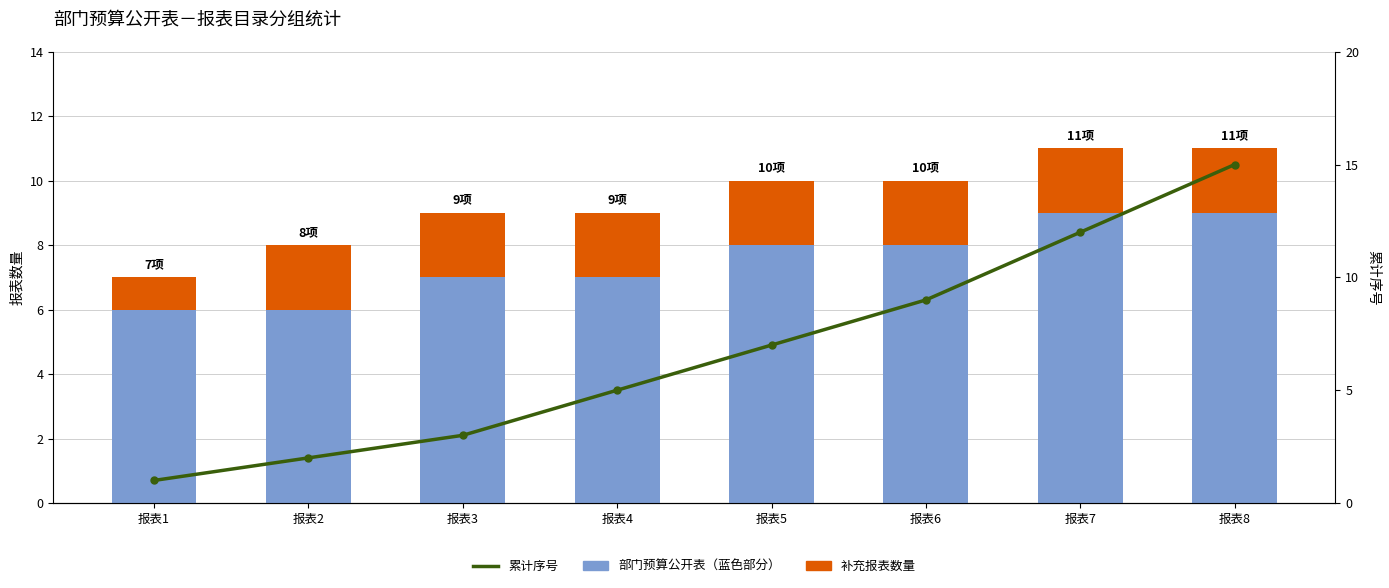

True or false: 部门预算公开表（蓝色部分） has a value of 14 at 报表8.

False